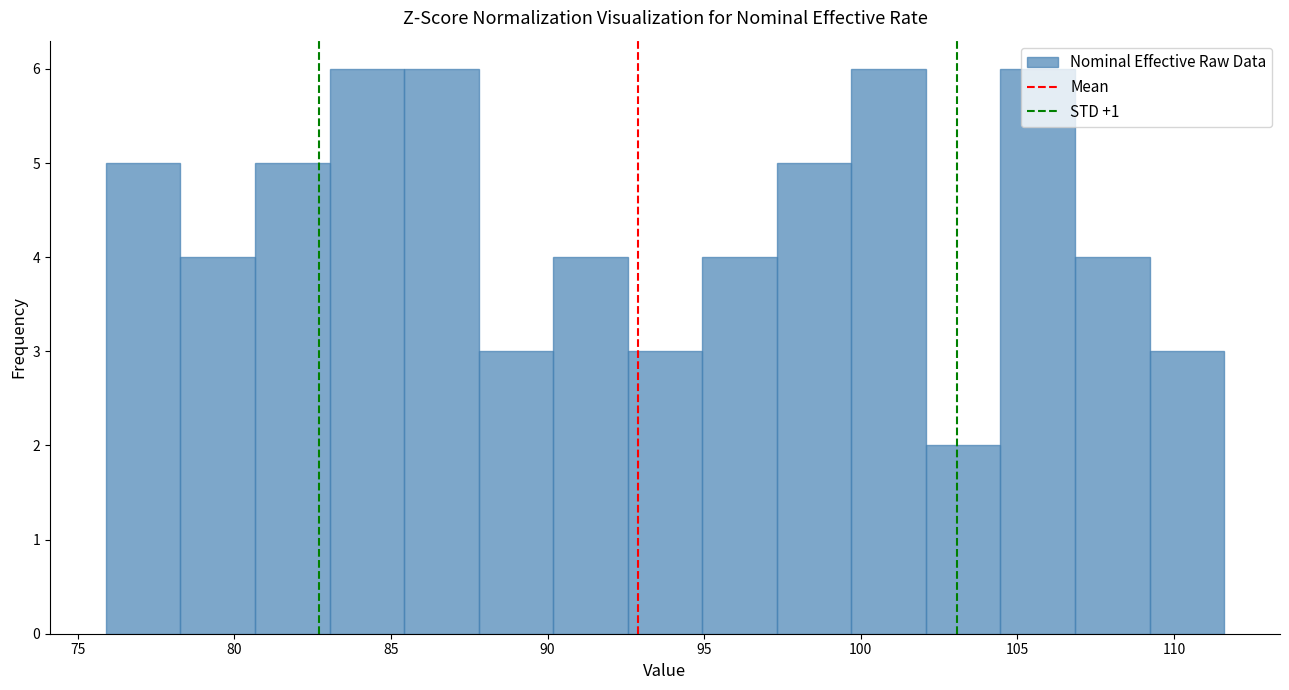

Reading left to right, transcribe this chart: for each bar, give the range it covers on the x-axis and its height. Neither the bar edges nor the heights are printed on the chart, so give them approximately, as read against the axes.

76.0 to 78.5: 5
78.5 to 80.5: 4
80.5 to 83.0: 5
83.0 to 85.5: 6
85.5 to 88.0: 6
88.0 to 90.0: 3
90.0 to 92.5: 4
92.5 to 95.0: 3
95.0 to 97.5: 4
97.5 to 99.5: 5
99.5 to 102.0: 6
102.0 to 104.5: 2
104.5 to 107.0: 6
107.0 to 109.0: 4
109.0 to 111.5: 3